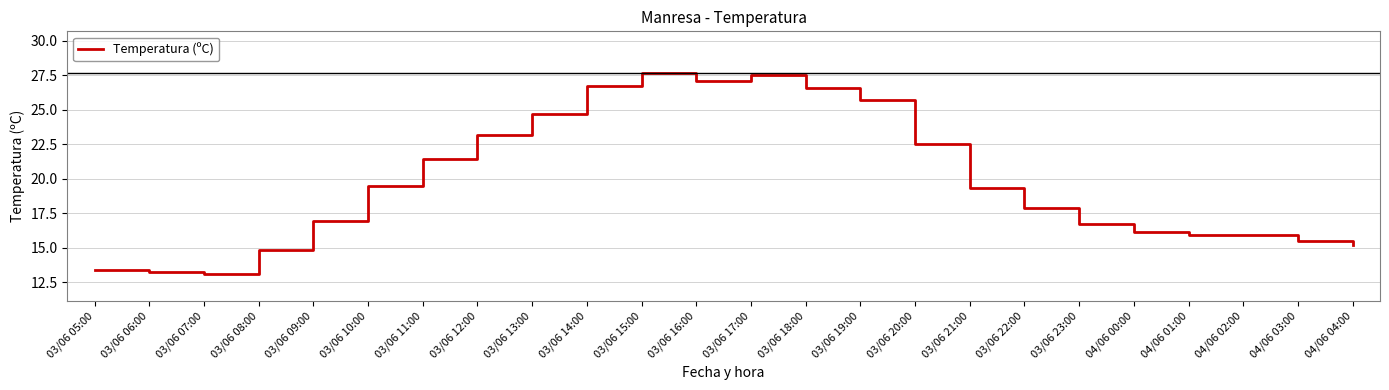

Is it true that the value at 03/06 06:00 is 22.3?

False